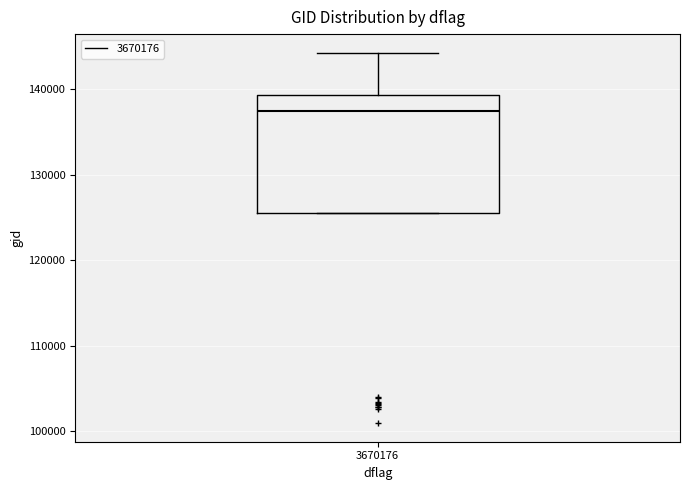

Read this box plot against the y-axis: the position of the median line, the range covered by the box, and the ends of both whiskers. The values are not printed on the chart, so give them approximately, as read against the axis.

median 138000, box 125000 to 139000, whiskers 125000 to 144000